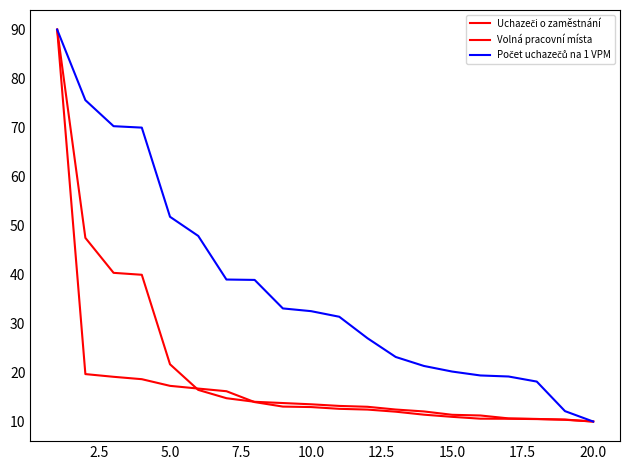

True or false: Uchazeči o zaměstnání and Počet uchazečů na 1 VPM intersect in this chart.

False